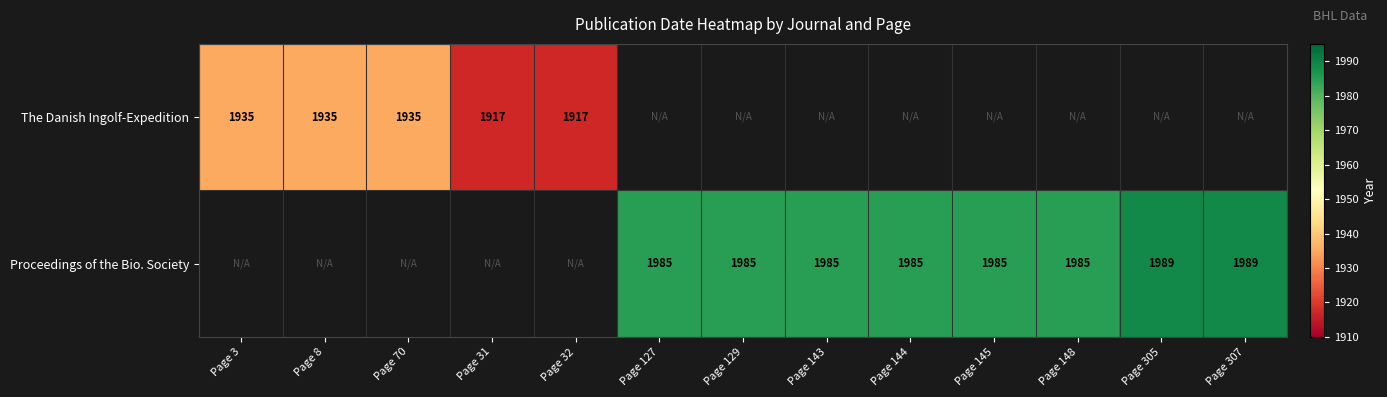

What is the maximum value shown in the chart?

1989.0